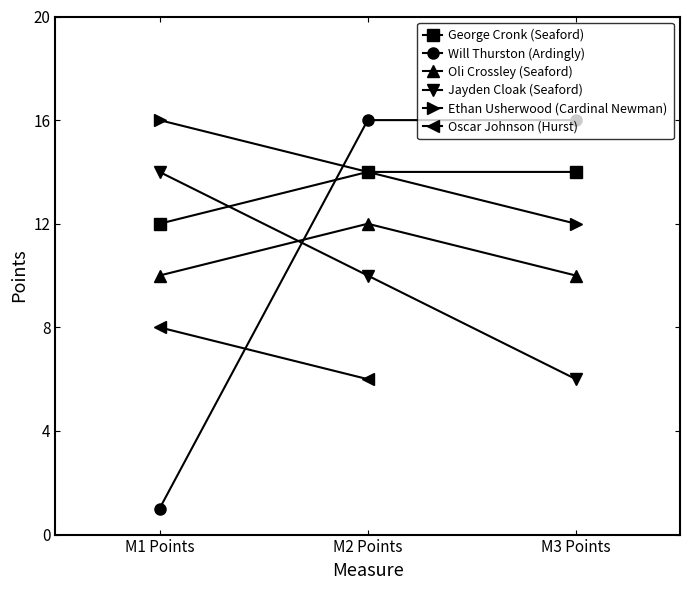

The George Cronk (Seaford) series shows 20 at M3 Points. True or false?

False